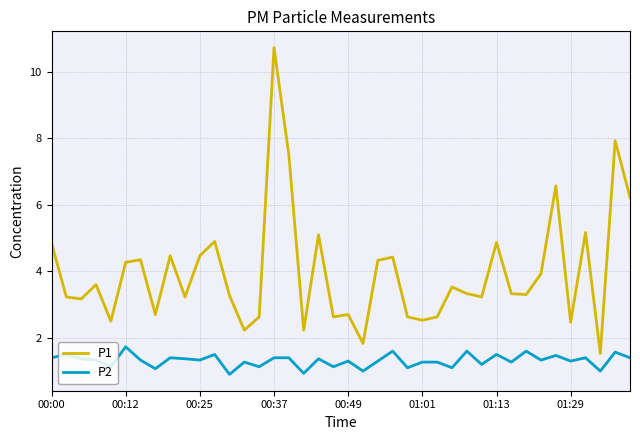

True or false: P1 and P2 cross at least once.

False